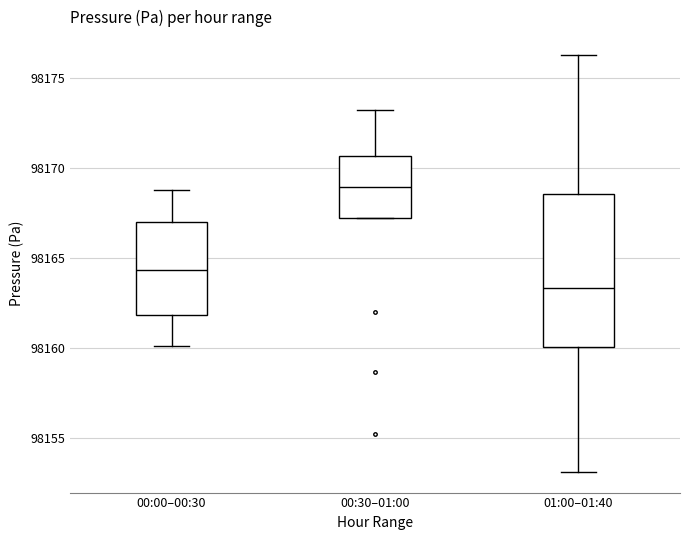

Which box's median line is the lowest?

01:00–01:40